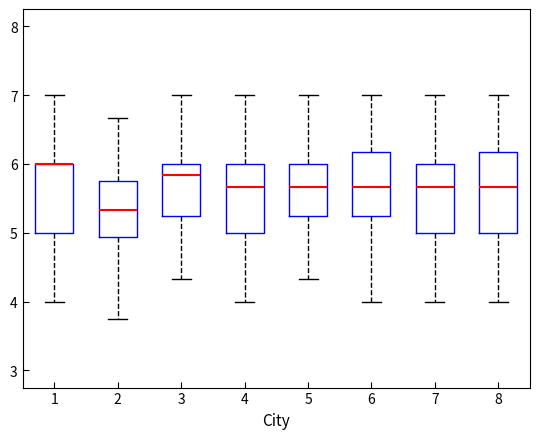

Comparing the boxes themselves (not the whiskers), which one is the tallest?

8